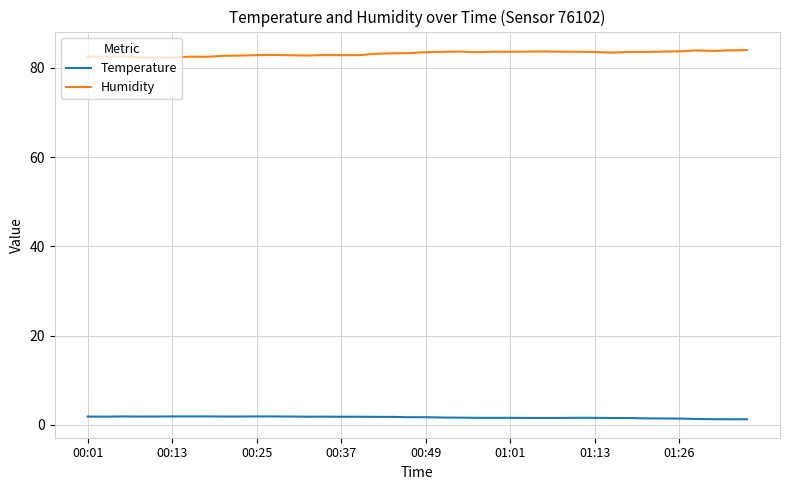

What is the average value of the Temperature series?

1.7